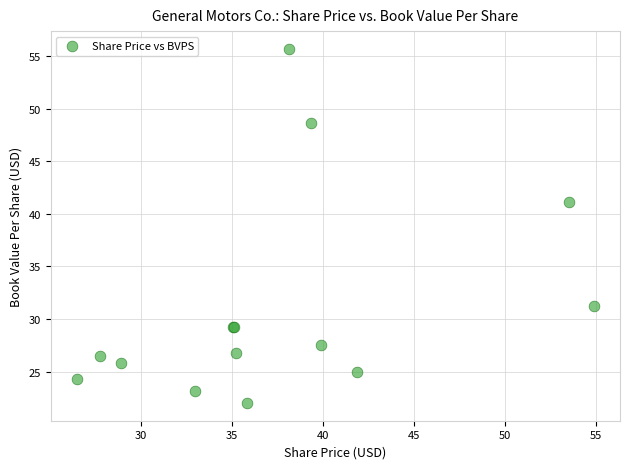

What Y value in the scatter plot is closest to 38?

41.1